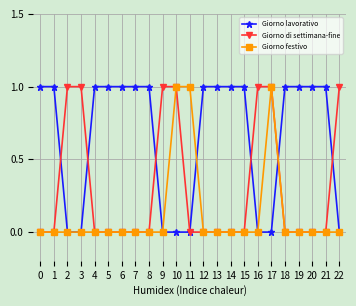

What is the difference between the highest and lowest values at 8?

1